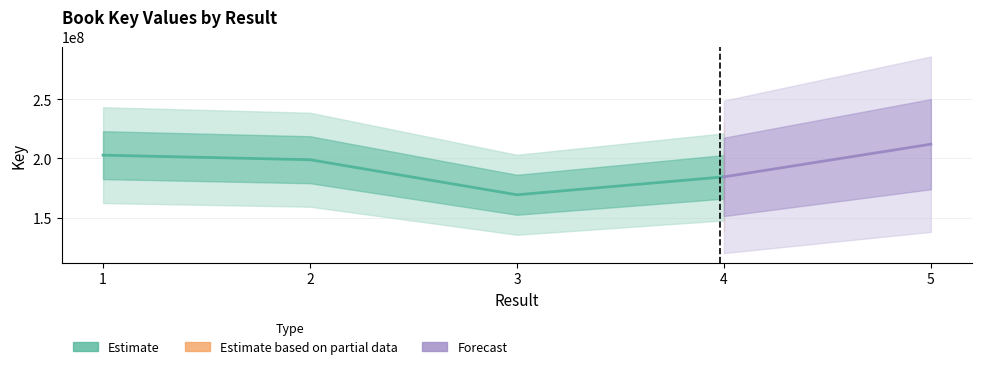

List the labels in order of value, largest first.

1, 2, 4, 3